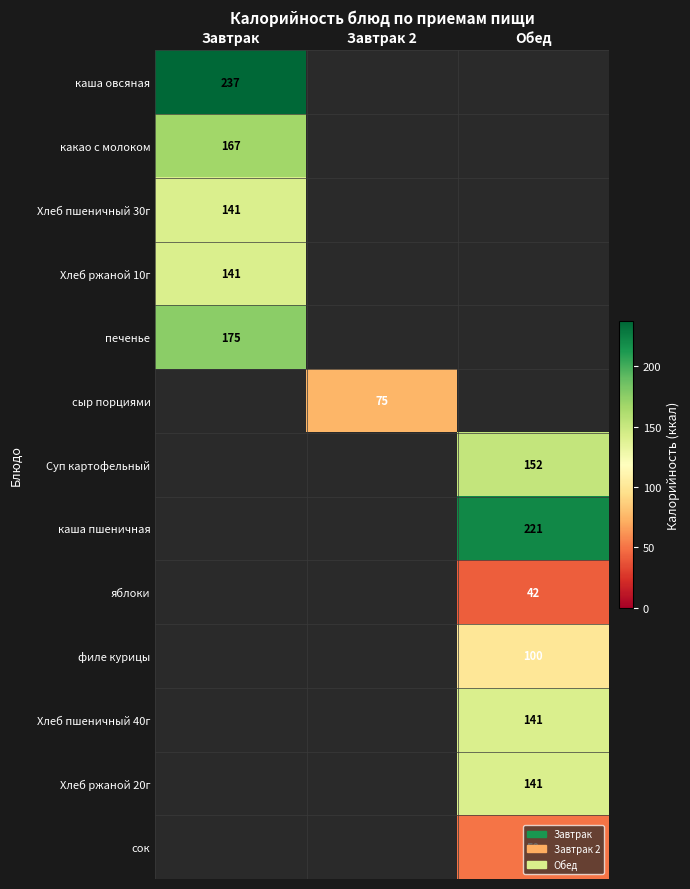

Count the number of data series in this chart.

13